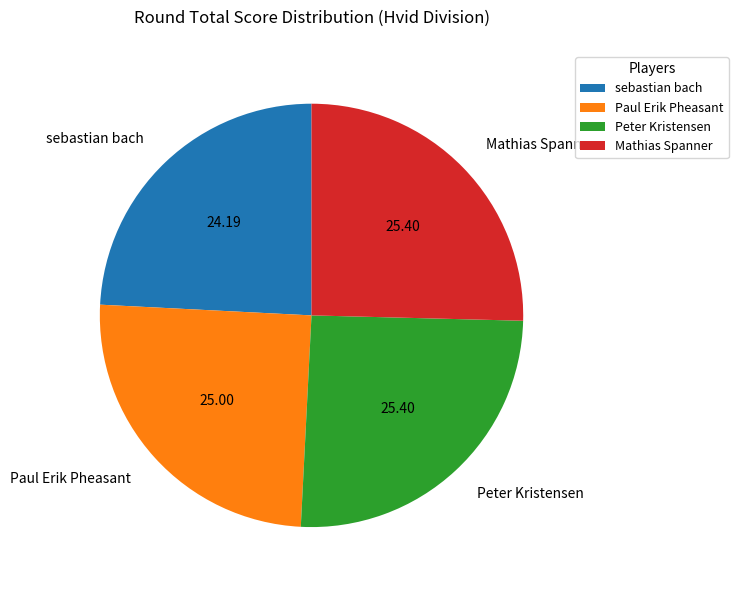

Which has a higher value, sebastian bach or Mathias Spanner?

Mathias Spanner